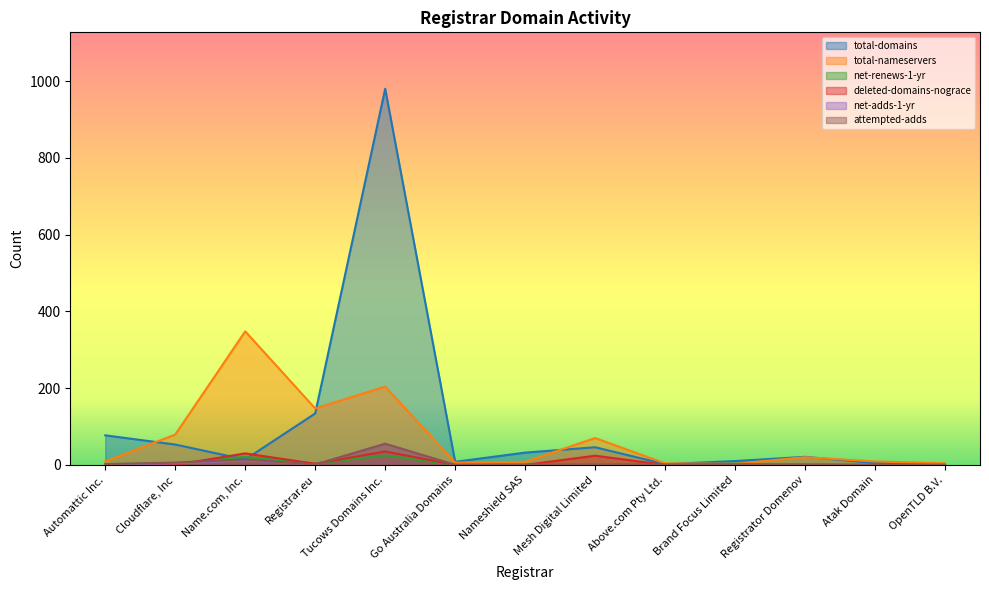

How many lines are shown in the chart?

6